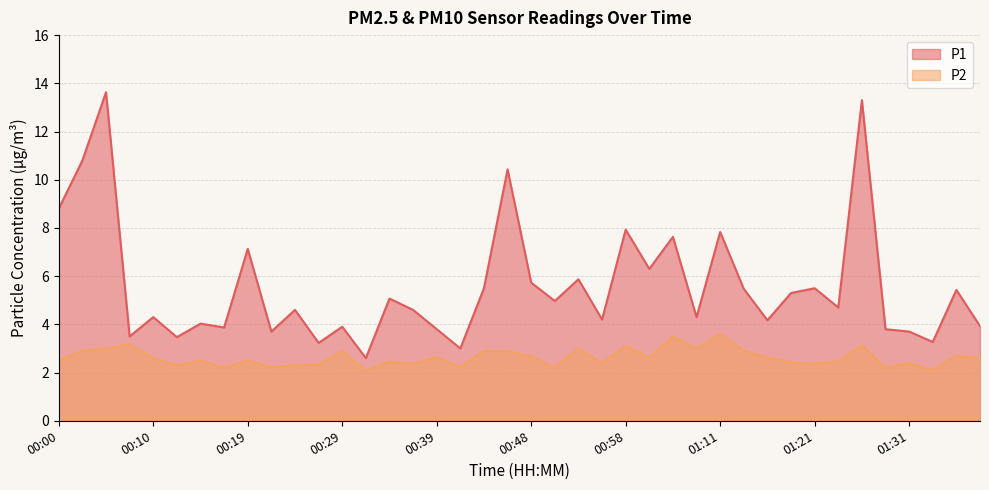

What is the approximate value of P2 at 01:36?

2.7